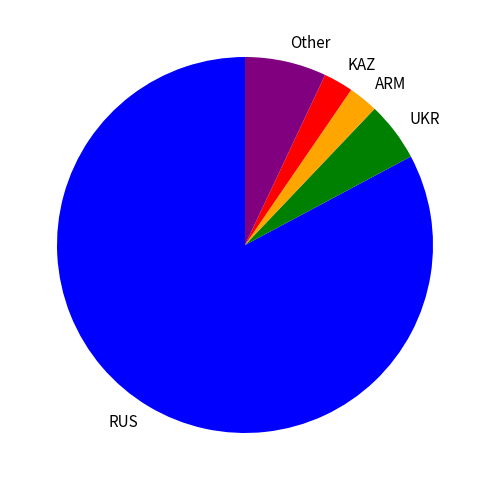

Which slice represents more than half of the pie?

RUS